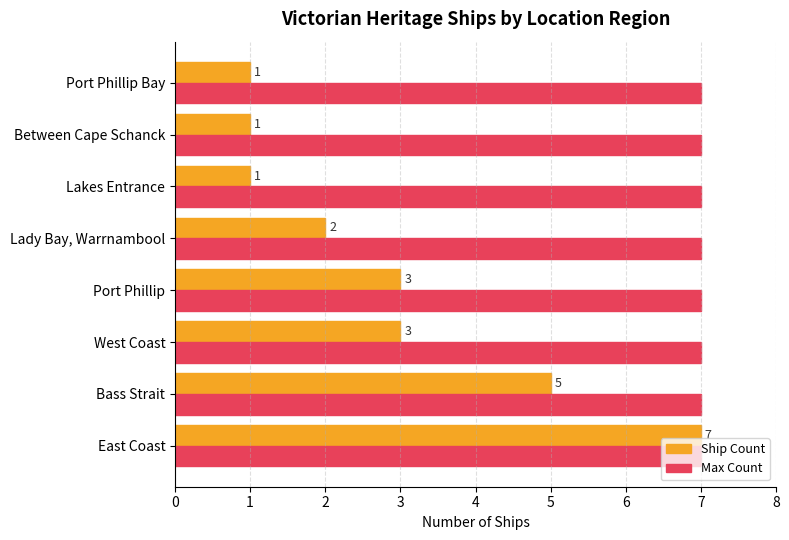

Which series has the widest spread of values?

Ship Count